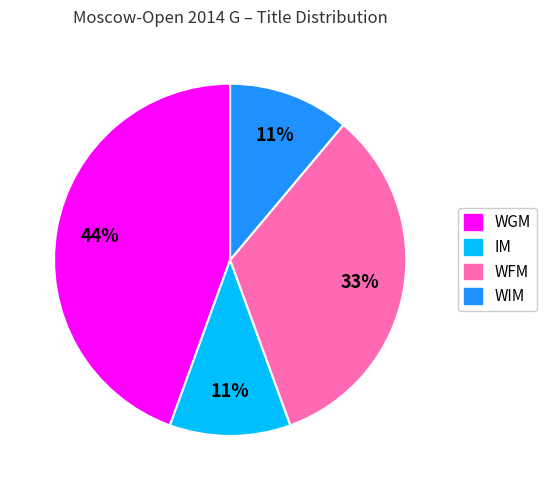

How many slices are in this pie chart?

4